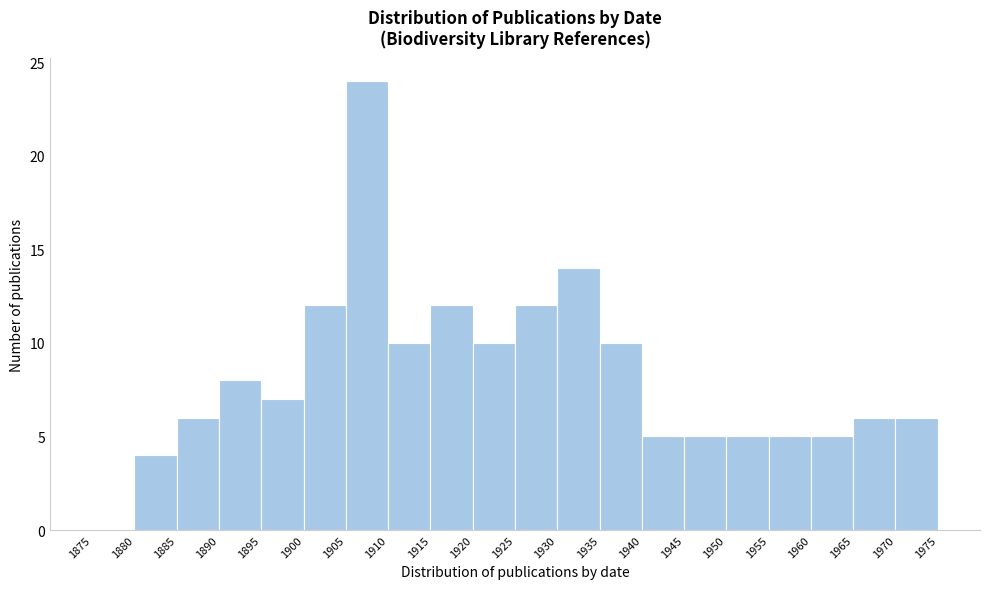

Over which range of the x-axis is the bar tallest?

1905 to 1910